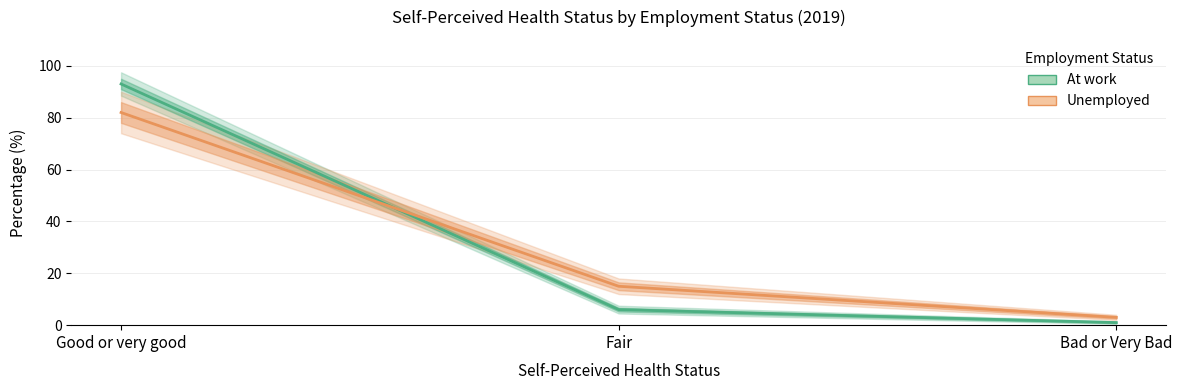

What position from the right is Bad or Very Bad?

1